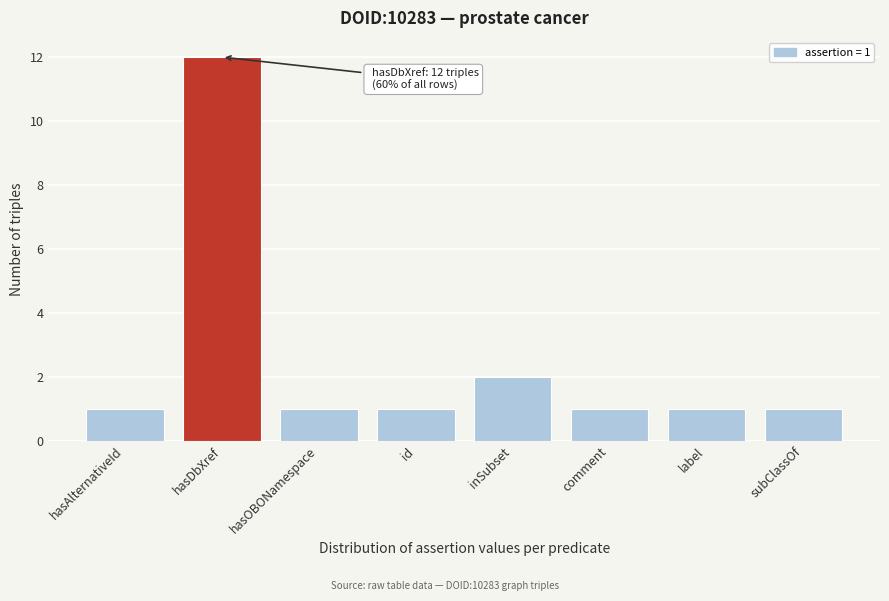

Reading left to right, what are all the values shown in this chart?

hasAlternativeId=1	hasDbXref=12	hasOBONamespace=1	id=1	inSubset=2	comment=1	label=1	subClassOf=1